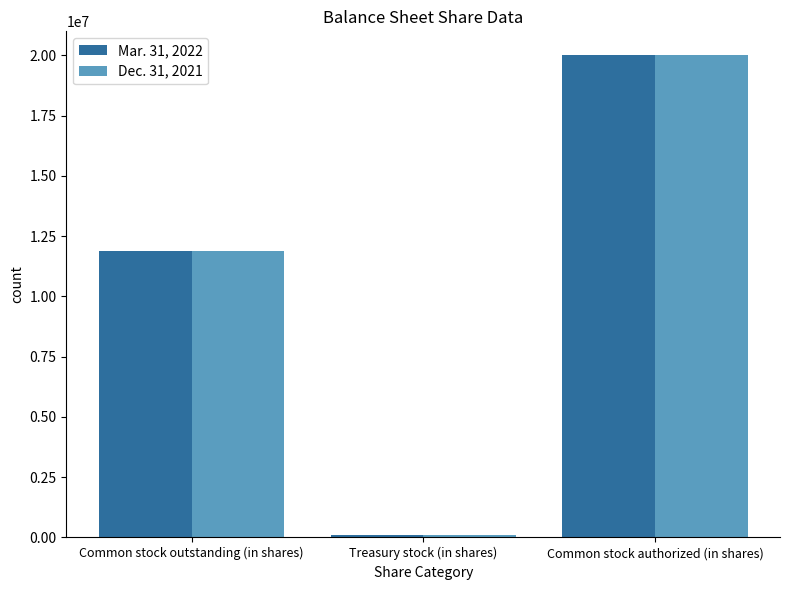

Are the bars grouped side by side (vs. stacked)?

Yes